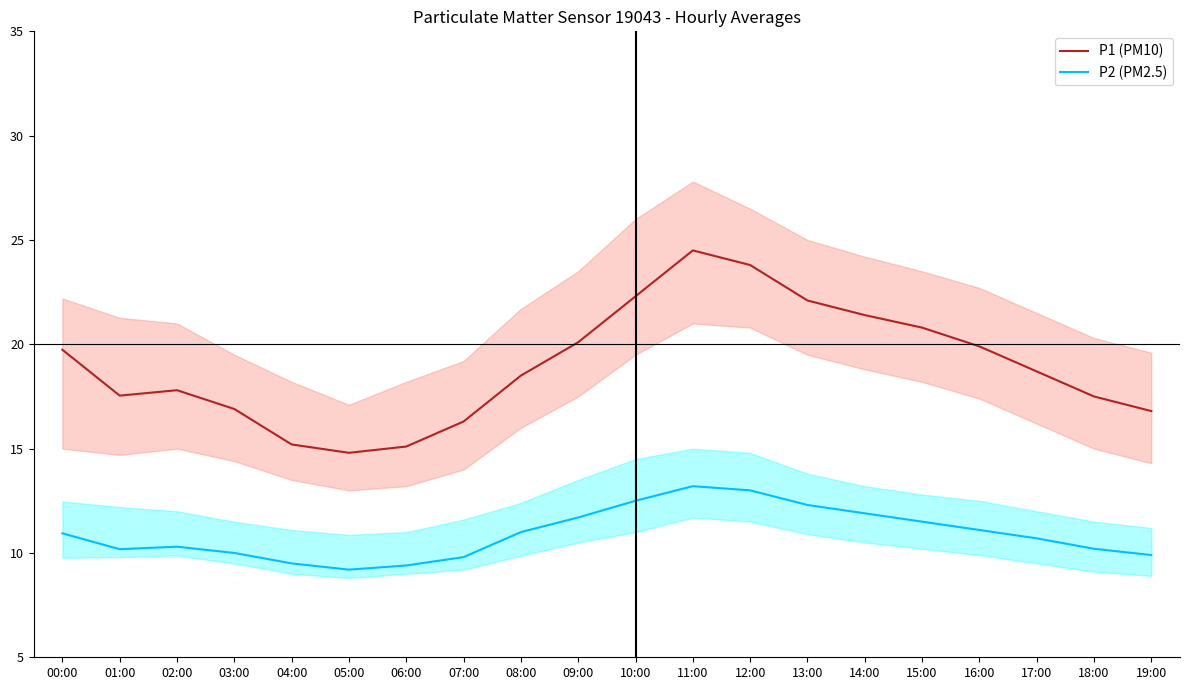

The value of P2 (PM2.5) at 18:00 is 10.2. True or false?

True